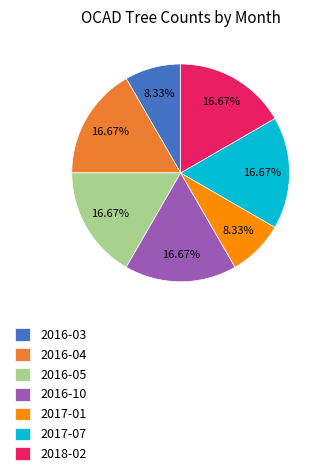

True or false: 2016-03 accounts for 8% of the total.

True